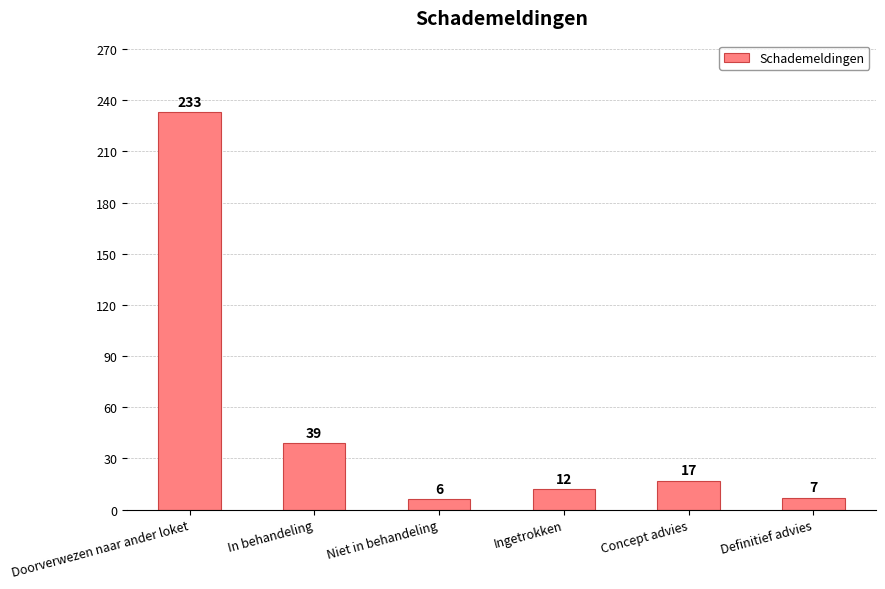

How many categories are shown in the chart?

6